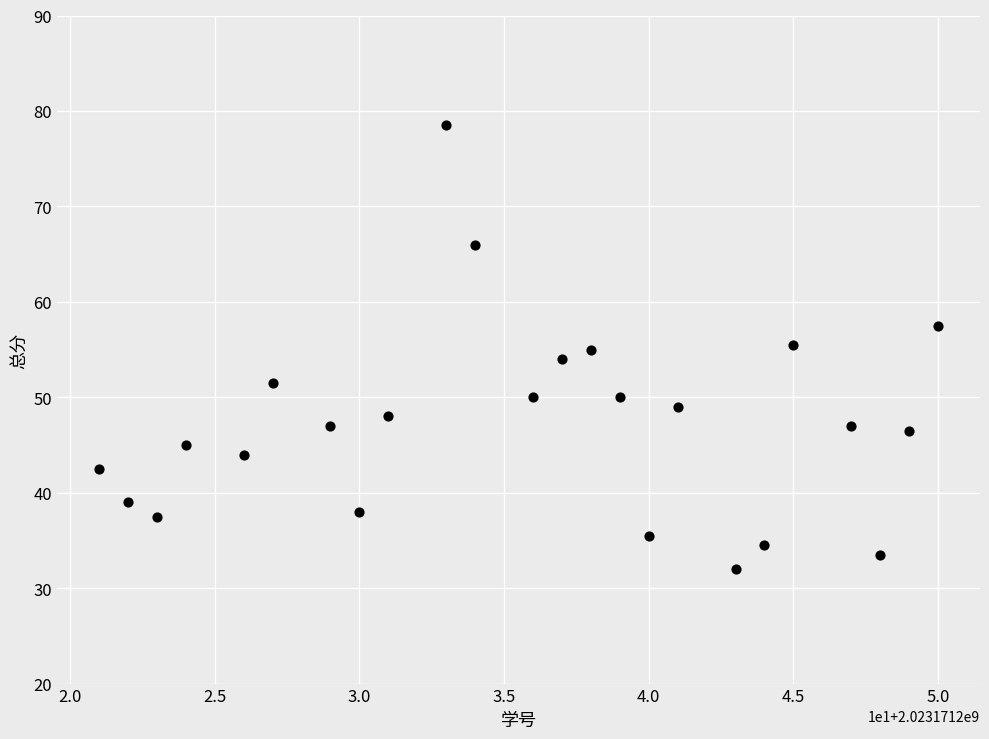

What is the range of Y values (max minus min)?

46.5